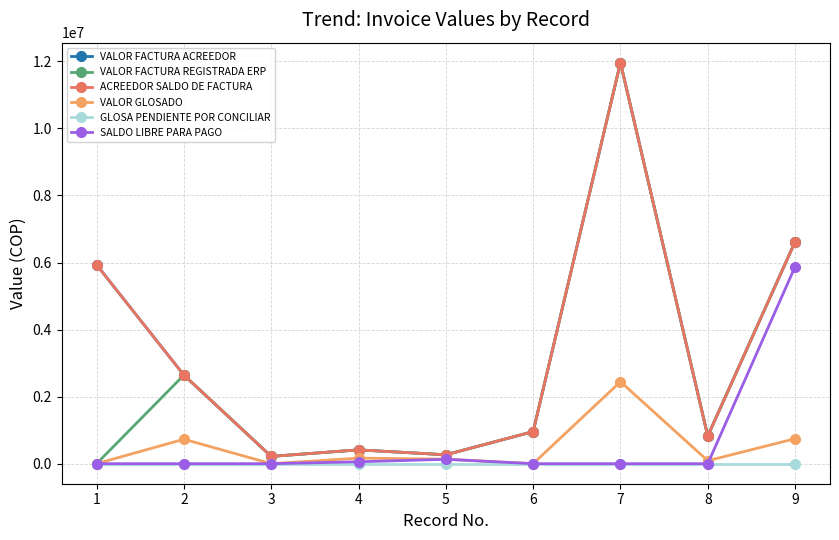

True or false: GLOSA PENDIENTE POR CONCILIAR and VALOR FACTURA ACREEDOR cross at least once.

False